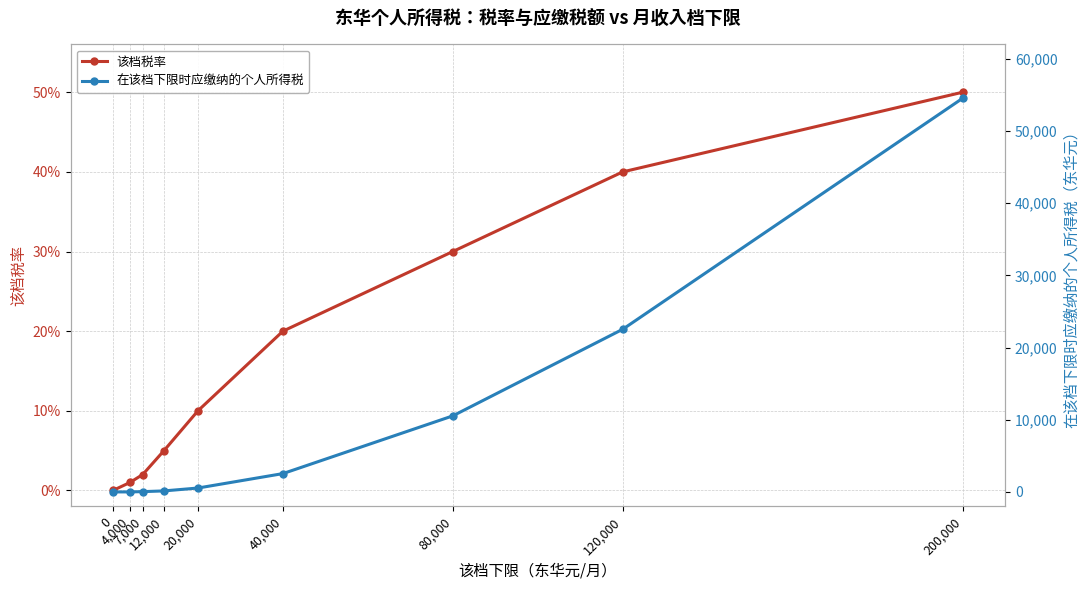

What is the value of the 在该档下限时应缴纳的个人所得税 point at the 8th from the left?

22540.0